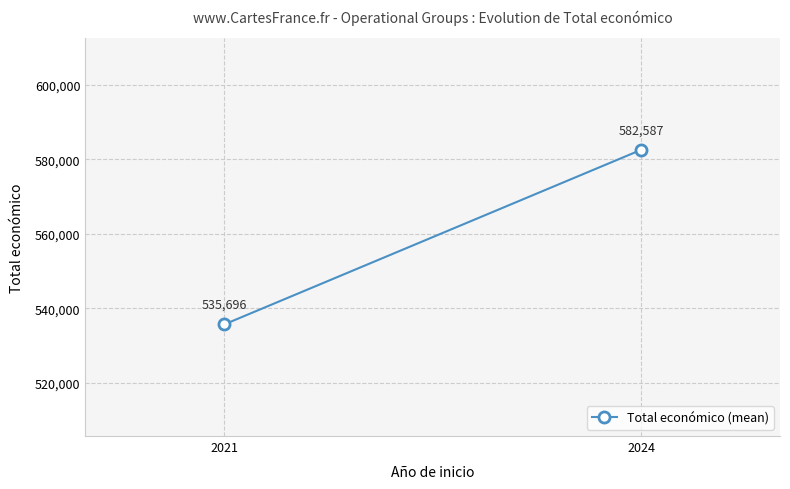

Between 2024 and 2021, which is larger?

2024